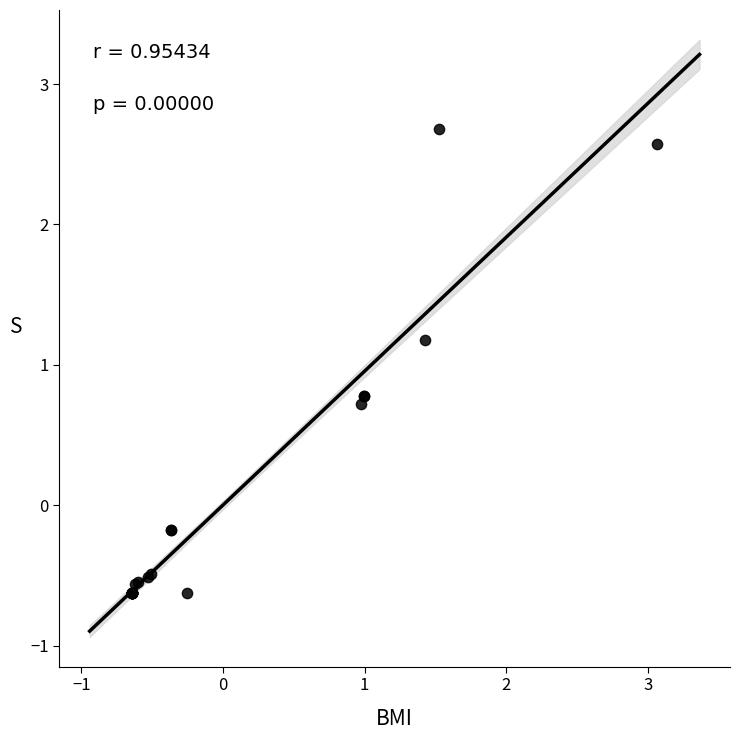

What Y value in the scatter plot is closest to 1?

1.2